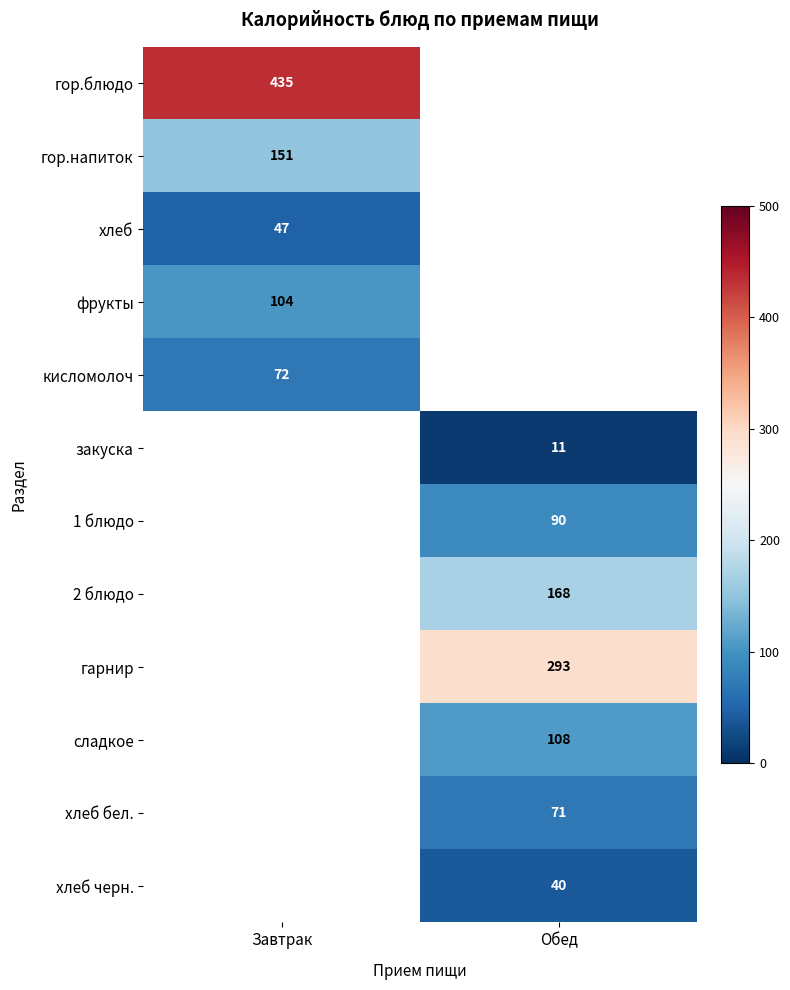

Is the value of хлеб черн. at Обед greater than the value of сладкое at Обед?

No